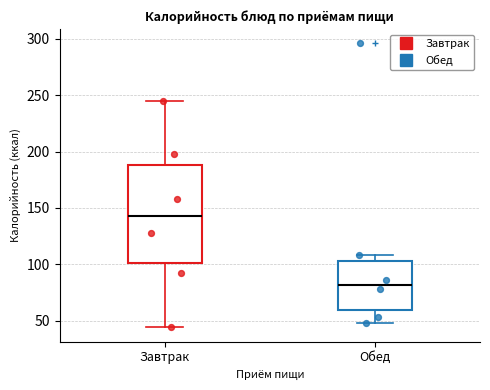

Comparing the boxes themselves (not the whiskers), which one is the tallest?

Завтрак